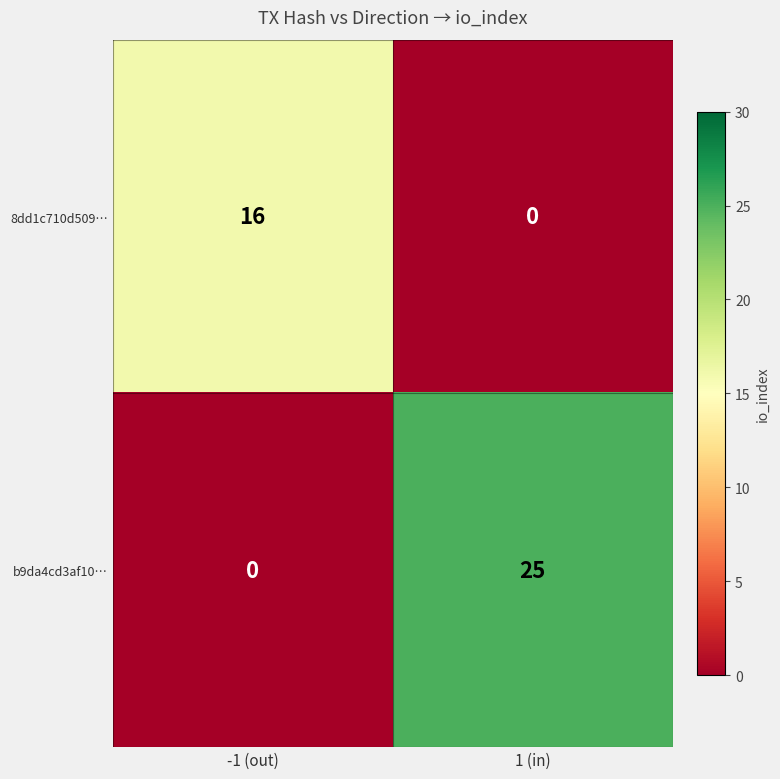

What is the difference between the highest and lowest values at -1 (out)?

16